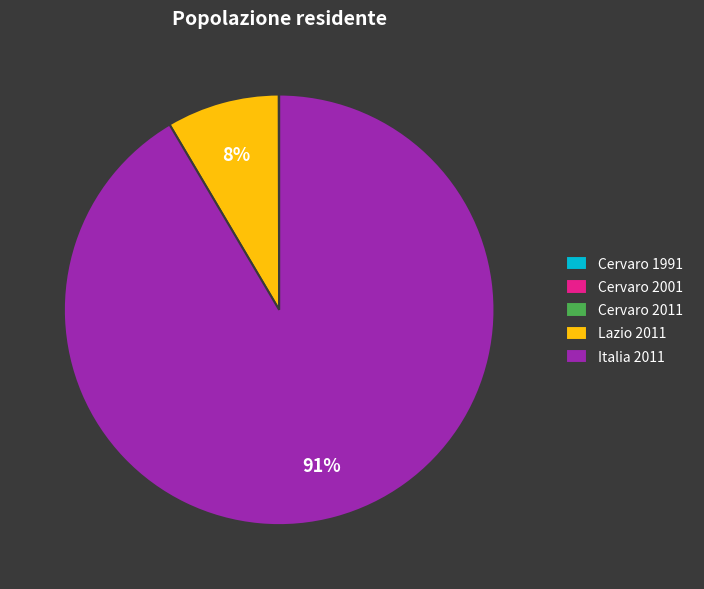

Which slice is the largest?

Italia 2011